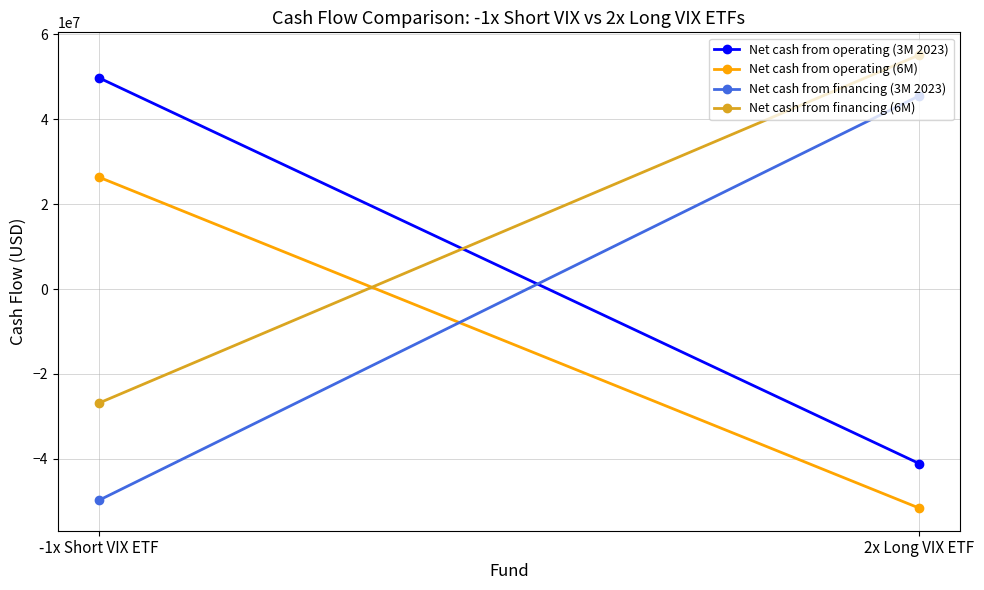

What is the sum of all Net cash from operating (6M) values?

-25216448